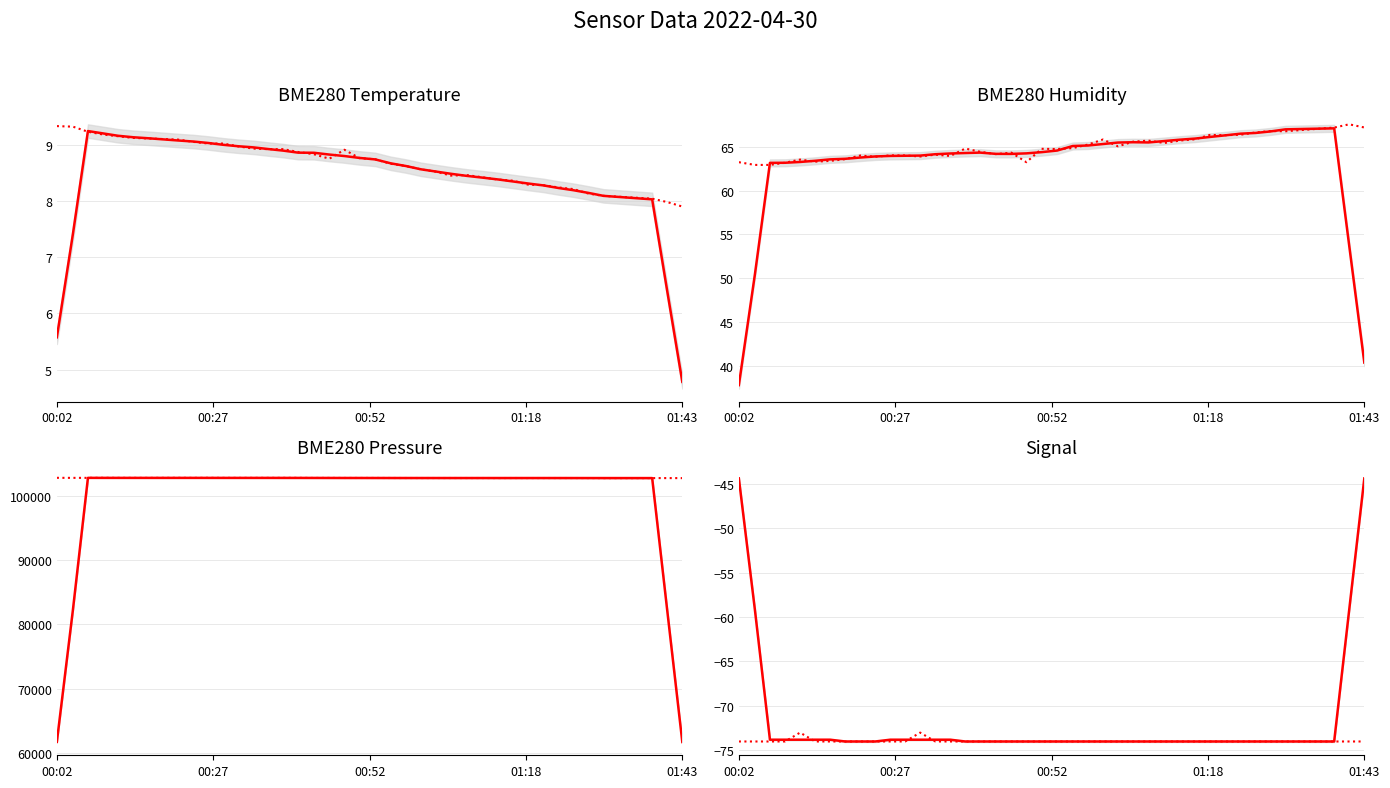

At which category does BME280_humidity reach its first local valley?

5